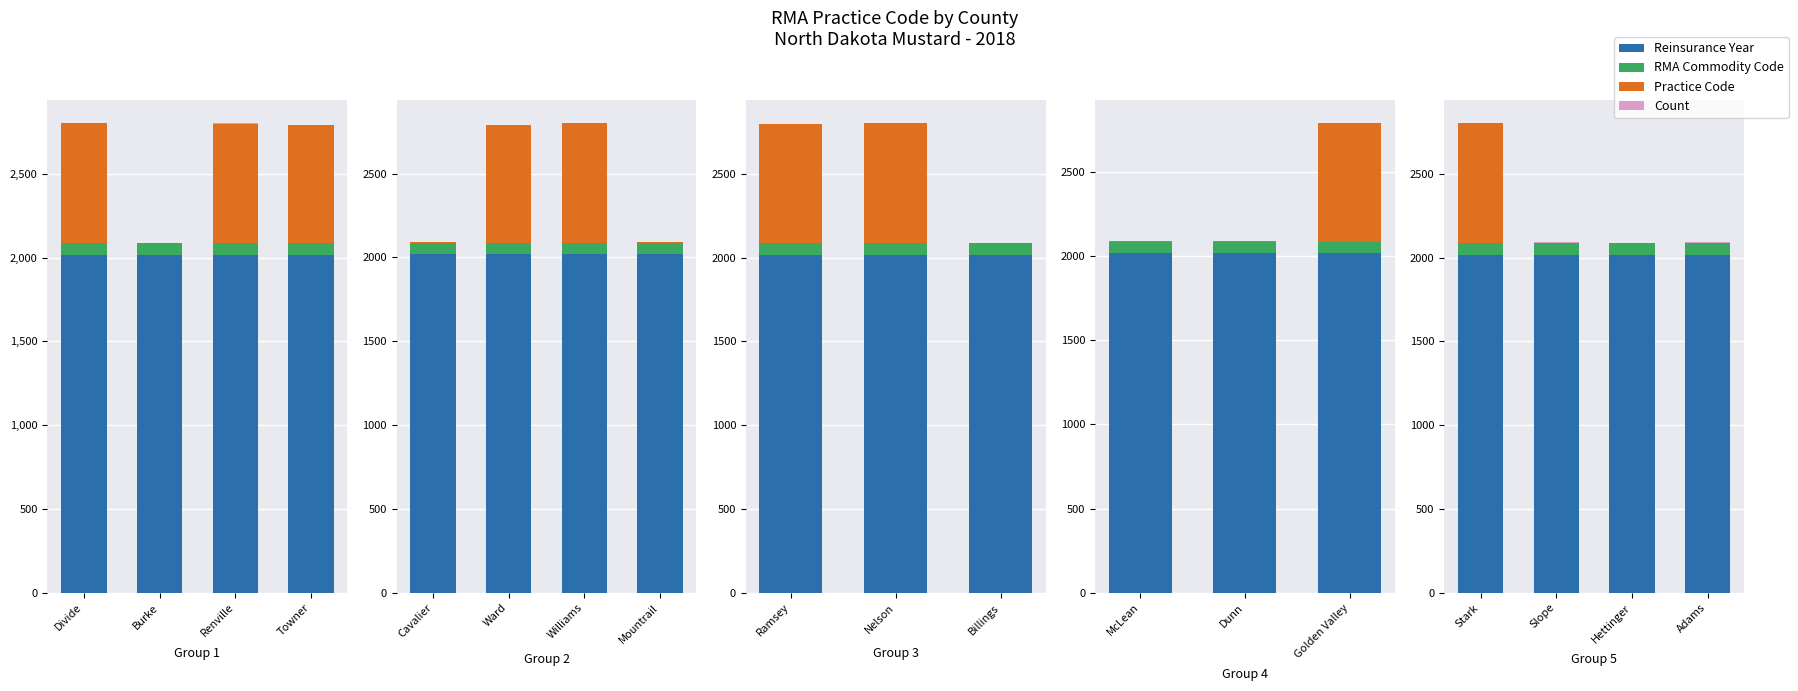

Between Slope and Hettinger, which series saw the biggest shift?

Practice Code